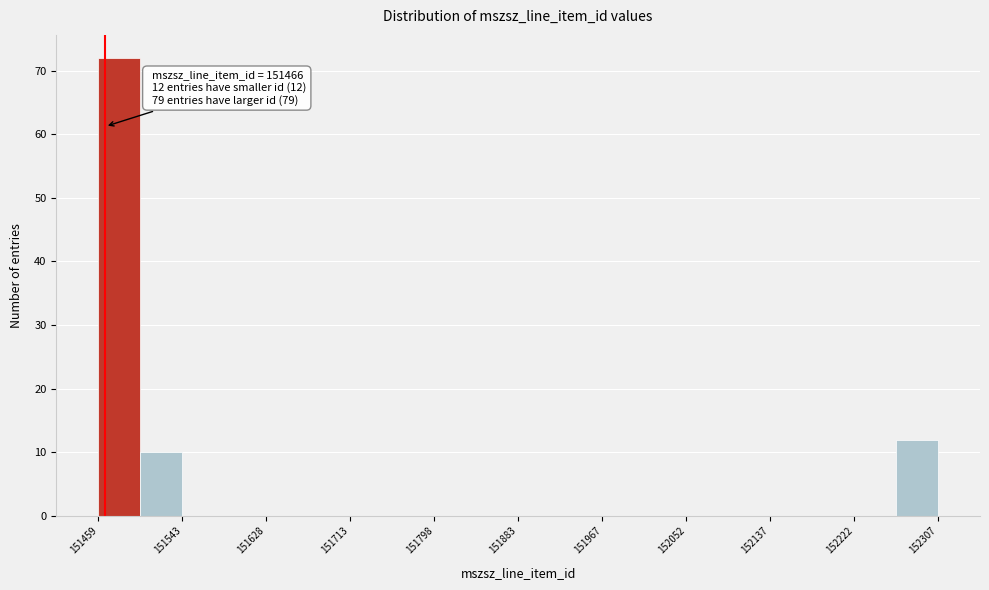

Which range on the x-axis has the tallest bar?

151460 to 151500